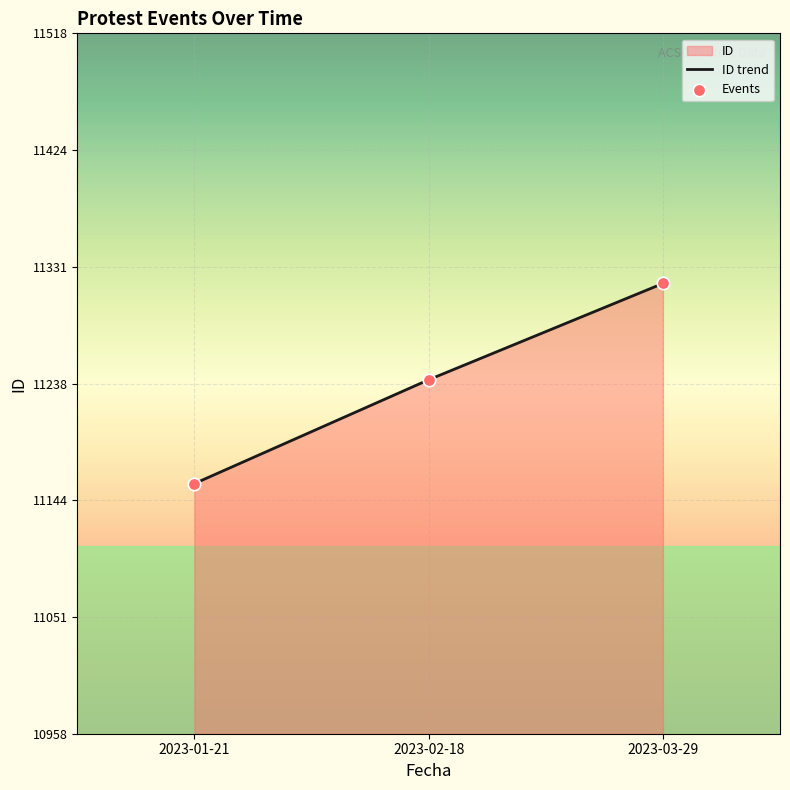

Which series has the largest total across all categories?

ID trend